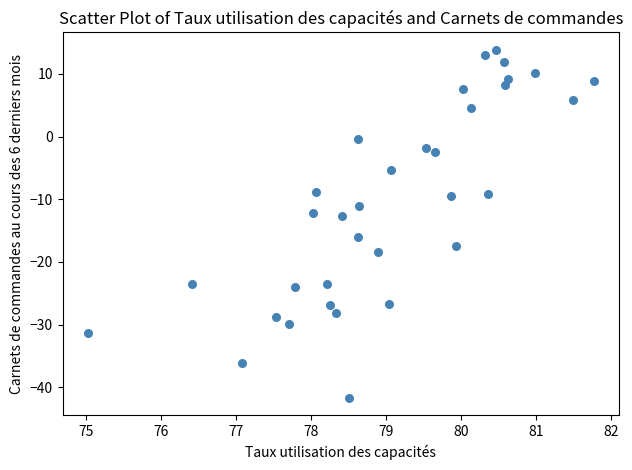

What is the range of Y values (max minus min)?

55.5